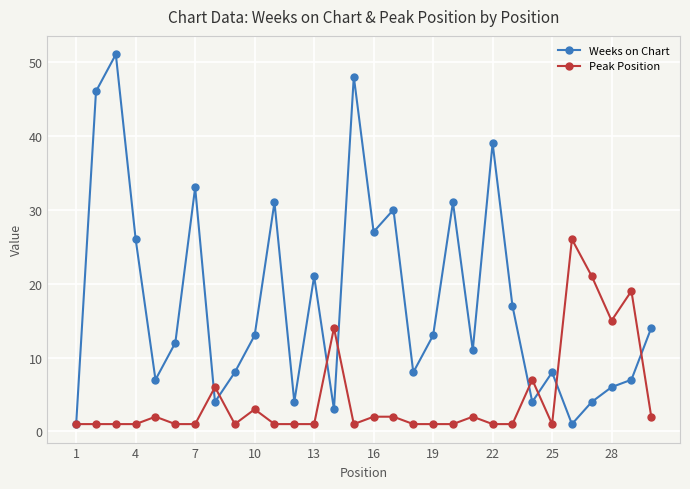

Rank the series by their average value, from highest to lowest.

Weeks on Chart, Peak Position